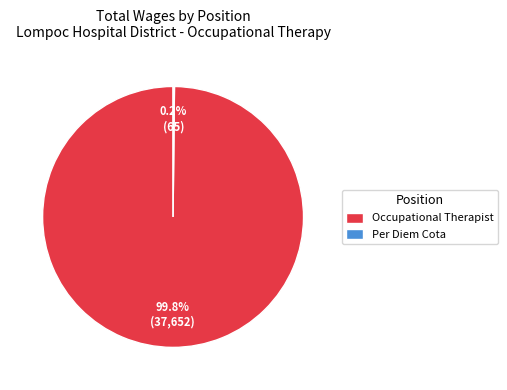

Which slice represents more than half of the pie?

Occupational Therapist